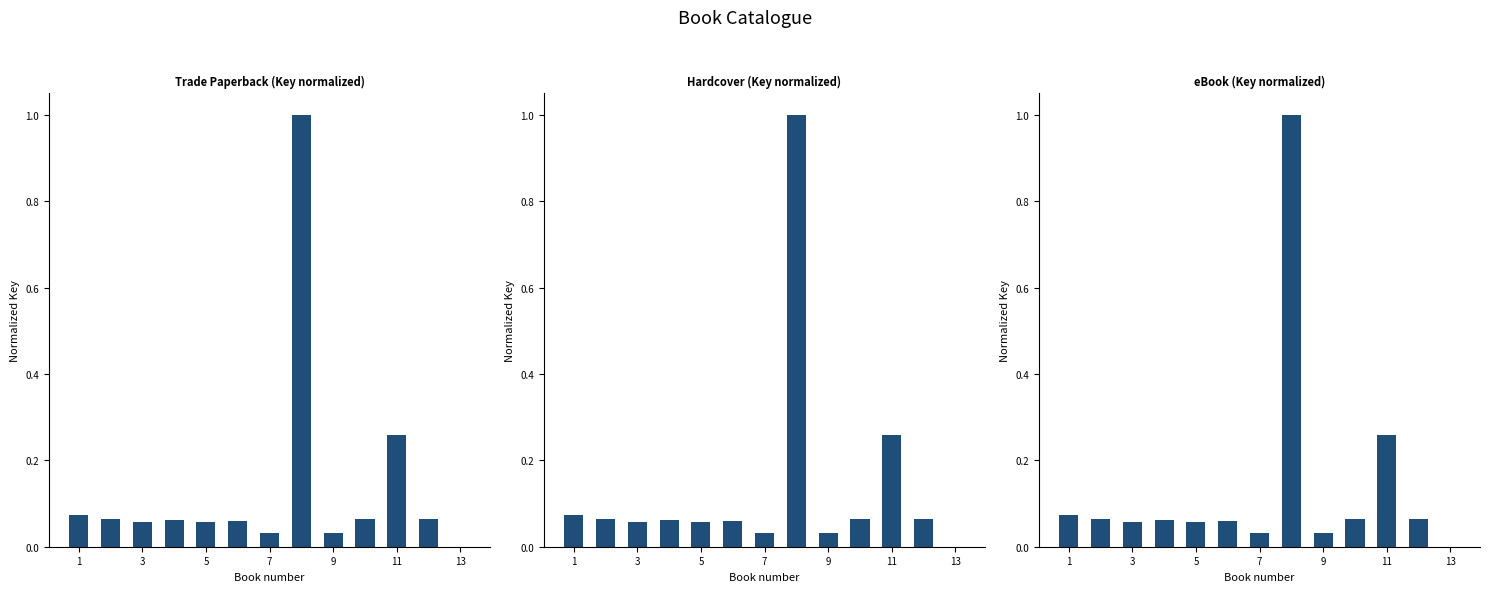

How many values in the Hardcover series exceed 0?

12